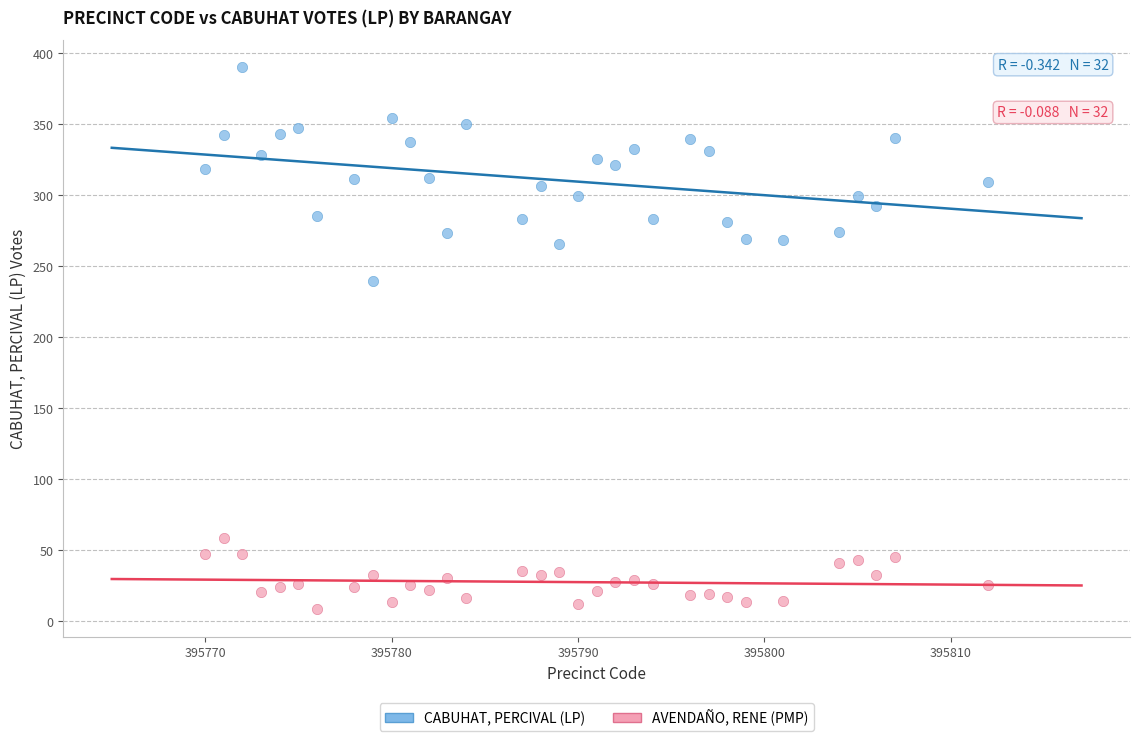

Which series has the widest spread of Y values?

CABUHAT, PERCIVAL (LP)